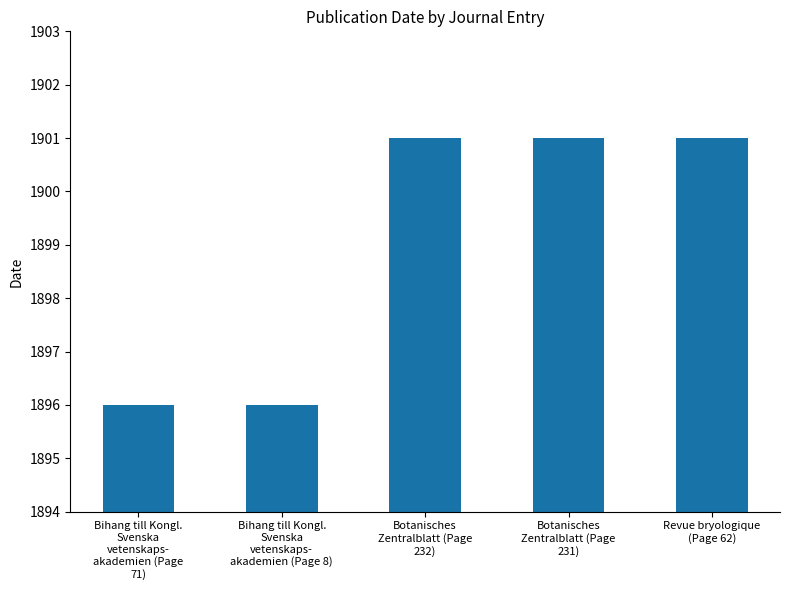

Does the chart contain stacked bars?

No